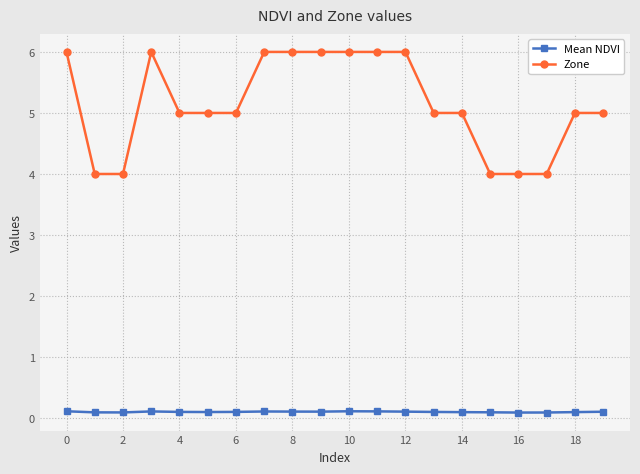

True or false: Zone and Mean NDVI cross at least once.

False